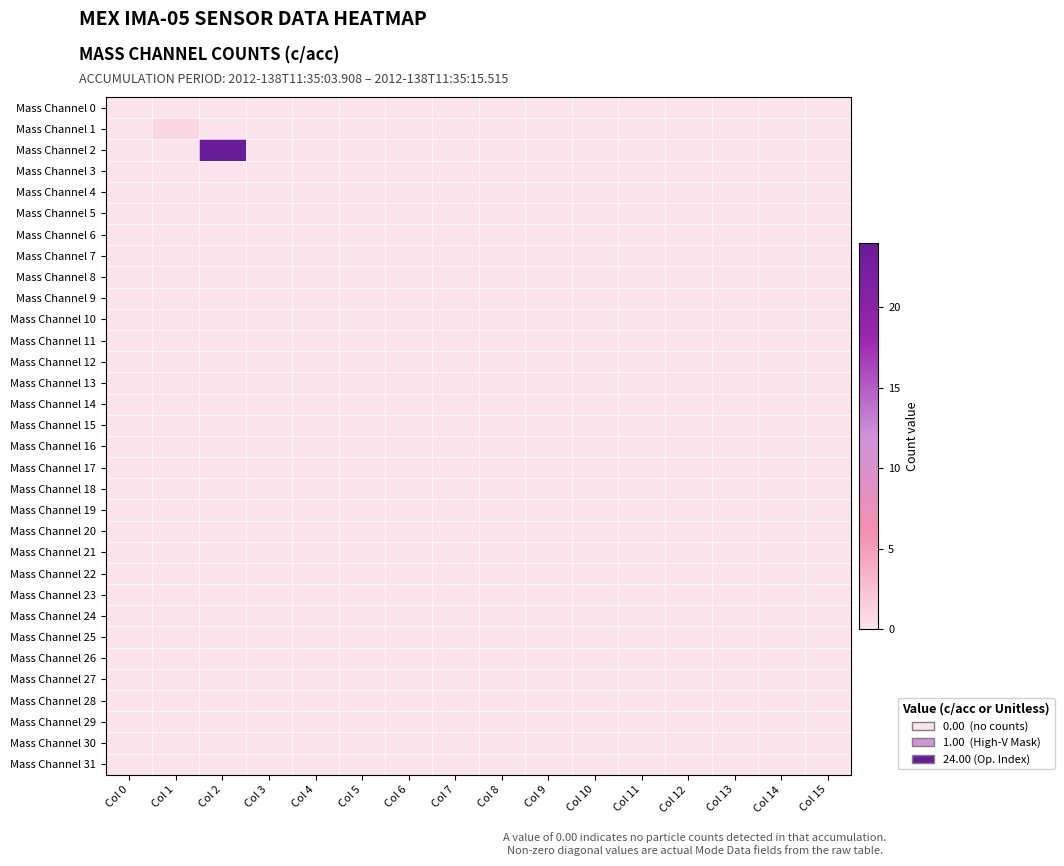

Reading left to right, list all the values displayed in this chart.

Mass Channel 0: Col 0=0	Col 1=0	Col 2=0	Col 3=0	Col 4=0	Col 5=0	Col 6=0	Col 7=0	Col 8=0	Col 9=0	Col 10=0	Col 11=0	Col 12=0	Col 13=0	Col 14=0	Col 15=0
Mass Channel 1: Col 0=0	Col 1=1	Col 2=0	Col 3=0	Col 4=0	Col 5=0	Col 6=0	Col 7=0	Col 8=0	Col 9=0	Col 10=0	Col 11=0	Col 12=0	Col 13=0	Col 14=0	Col 15=0
Mass Channel 2: Col 0=0	Col 1=0	Col 2=24	Col 3=0	Col 4=0	Col 5=0	Col 6=0	Col 7=0	Col 8=0	Col 9=0	Col 10=0	Col 11=0	Col 12=0	Col 13=0	Col 14=0	Col 15=0
Mass Channel 3: Col 0=0	Col 1=0	Col 2=0	Col 3=0	Col 4=0	Col 5=0	Col 6=0	Col 7=0	Col 8=0	Col 9=0	Col 10=0	Col 11=0	Col 12=0	Col 13=0	Col 14=0	Col 15=0
Mass Channel 4: Col 0=0	Col 1=0	Col 2=0	Col 3=0	Col 4=0	Col 5=0	Col 6=0	Col 7=0	Col 8=0	Col 9=0	Col 10=0	Col 11=0	Col 12=0	Col 13=0	Col 14=0	Col 15=0
Mass Channel 5: Col 0=0	Col 1=0	Col 2=0	Col 3=0	Col 4=0	Col 5=0	Col 6=0	Col 7=0	Col 8=0	Col 9=0	Col 10=0	Col 11=0	Col 12=0	Col 13=0	Col 14=0	Col 15=0
Mass Channel 6: Col 0=0	Col 1=0	Col 2=0	Col 3=0	Col 4=0	Col 5=0	Col 6=0	Col 7=0	Col 8=0	Col 9=0	Col 10=0	Col 11=0	Col 12=0	Col 13=0	Col 14=0	Col 15=0
Mass Channel 7: Col 0=0	Col 1=0	Col 2=0	Col 3=0	Col 4=0	Col 5=0	Col 6=0	Col 7=0	Col 8=0	Col 9=0	Col 10=0	Col 11=0	Col 12=0	Col 13=0	Col 14=0	Col 15=0
Mass Channel 8: Col 0=0	Col 1=0	Col 2=0	Col 3=0	Col 4=0	Col 5=0	Col 6=0	Col 7=0	Col 8=0	Col 9=0	Col 10=0	Col 11=0	Col 12=0	Col 13=0	Col 14=0	Col 15=0
Mass Channel 9: Col 0=0	Col 1=0	Col 2=0	Col 3=0	Col 4=0	Col 5=0	Col 6=0	Col 7=0	Col 8=0	Col 9=0	Col 10=0	Col 11=0	Col 12=0	Col 13=0	Col 14=0	Col 15=0
Mass Channel 10: Col 0=0	Col 1=0	Col 2=0	Col 3=0	Col 4=0	Col 5=0	Col 6=0	Col 7=0	Col 8=0	Col 9=0	Col 10=0	Col 11=0	Col 12=0	Col 13=0	Col 14=0	Col 15=0
Mass Channel 11: Col 0=0	Col 1=0	Col 2=0	Col 3=0	Col 4=0	Col 5=0	Col 6=0	Col 7=0	Col 8=0	Col 9=0	Col 10=0	Col 11=0	Col 12=0	Col 13=0	Col 14=0	Col 15=0
Mass Channel 12: Col 0=0	Col 1=0	Col 2=0	Col 3=0	Col 4=0	Col 5=0	Col 6=0	Col 7=0	Col 8=0	Col 9=0	Col 10=0	Col 11=0	Col 12=0	Col 13=0	Col 14=0	Col 15=0
Mass Channel 13: Col 0=0	Col 1=0	Col 2=0	Col 3=0	Col 4=0	Col 5=0	Col 6=0	Col 7=0	Col 8=0	Col 9=0	Col 10=0	Col 11=0	Col 12=0	Col 13=0	Col 14=0	Col 15=0
Mass Channel 14: Col 0=0	Col 1=0	Col 2=0	Col 3=0	Col 4=0	Col 5=0	Col 6=0	Col 7=0	Col 8=0	Col 9=0	Col 10=0	Col 11=0	Col 12=0	Col 13=0	Col 14=0	Col 15=0
Mass Channel 15: Col 0=0	Col 1=0	Col 2=0	Col 3=0	Col 4=0	Col 5=0	Col 6=0	Col 7=0	Col 8=0	Col 9=0	Col 10=0	Col 11=0	Col 12=0	Col 13=0	Col 14=0	Col 15=0
Mass Channel 16: Col 0=0	Col 1=0	Col 2=0	Col 3=0	Col 4=0	Col 5=0	Col 6=0	Col 7=0	Col 8=0	Col 9=0	Col 10=0	Col 11=0	Col 12=0	Col 13=0	Col 14=0	Col 15=0
Mass Channel 17: Col 0=0	Col 1=0	Col 2=0	Col 3=0	Col 4=0	Col 5=0	Col 6=0	Col 7=0	Col 8=0	Col 9=0	Col 10=0	Col 11=0	Col 12=0	Col 13=0	Col 14=0	Col 15=0
Mass Channel 18: Col 0=0	Col 1=0	Col 2=0	Col 3=0	Col 4=0	Col 5=0	Col 6=0	Col 7=0	Col 8=0	Col 9=0	Col 10=0	Col 11=0	Col 12=0	Col 13=0	Col 14=0	Col 15=0
Mass Channel 19: Col 0=0	Col 1=0	Col 2=0	Col 3=0	Col 4=0	Col 5=0	Col 6=0	Col 7=0	Col 8=0	Col 9=0	Col 10=0	Col 11=0	Col 12=0	Col 13=0	Col 14=0	Col 15=0
Mass Channel 20: Col 0=0	Col 1=0	Col 2=0	Col 3=0	Col 4=0	Col 5=0	Col 6=0	Col 7=0	Col 8=0	Col 9=0	Col 10=0	Col 11=0	Col 12=0	Col 13=0	Col 14=0	Col 15=0
Mass Channel 21: Col 0=0	Col 1=0	Col 2=0	Col 3=0	Col 4=0	Col 5=0	Col 6=0	Col 7=0	Col 8=0	Col 9=0	Col 10=0	Col 11=0	Col 12=0	Col 13=0	Col 14=0	Col 15=0
Mass Channel 22: Col 0=0	Col 1=0	Col 2=0	Col 3=0	Col 4=0	Col 5=0	Col 6=0	Col 7=0	Col 8=0	Col 9=0	Col 10=0	Col 11=0	Col 12=0	Col 13=0	Col 14=0	Col 15=0
Mass Channel 23: Col 0=0	Col 1=0	Col 2=0	Col 3=0	Col 4=0	Col 5=0	Col 6=0	Col 7=0	Col 8=0	Col 9=0	Col 10=0	Col 11=0	Col 12=0	Col 13=0	Col 14=0	Col 15=0
Mass Channel 24: Col 0=0	Col 1=0	Col 2=0	Col 3=0	Col 4=0	Col 5=0	Col 6=0	Col 7=0	Col 8=0	Col 9=0	Col 10=0	Col 11=0	Col 12=0	Col 13=0	Col 14=0	Col 15=0
Mass Channel 25: Col 0=0	Col 1=0	Col 2=0	Col 3=0	Col 4=0	Col 5=0	Col 6=0	Col 7=0	Col 8=0	Col 9=0	Col 10=0	Col 11=0	Col 12=0	Col 13=0	Col 14=0	Col 15=0
Mass Channel 26: Col 0=0	Col 1=0	Col 2=0	Col 3=0	Col 4=0	Col 5=0	Col 6=0	Col 7=0	Col 8=0	Col 9=0	Col 10=0	Col 11=0	Col 12=0	Col 13=0	Col 14=0	Col 15=0
Mass Channel 27: Col 0=0	Col 1=0	Col 2=0	Col 3=0	Col 4=0	Col 5=0	Col 6=0	Col 7=0	Col 8=0	Col 9=0	Col 10=0	Col 11=0	Col 12=0	Col 13=0	Col 14=0	Col 15=0
Mass Channel 28: Col 0=0	Col 1=0	Col 2=0	Col 3=0	Col 4=0	Col 5=0	Col 6=0	Col 7=0	Col 8=0	Col 9=0	Col 10=0	Col 11=0	Col 12=0	Col 13=0	Col 14=0	Col 15=0
Mass Channel 29: Col 0=0	Col 1=0	Col 2=0	Col 3=0	Col 4=0	Col 5=0	Col 6=0	Col 7=0	Col 8=0	Col 9=0	Col 10=0	Col 11=0	Col 12=0	Col 13=0	Col 14=0	Col 15=0
Mass Channel 30: Col 0=0	Col 1=0	Col 2=0	Col 3=0	Col 4=0	Col 5=0	Col 6=0	Col 7=0	Col 8=0	Col 9=0	Col 10=0	Col 11=0	Col 12=0	Col 13=0	Col 14=0	Col 15=0
Mass Channel 31: Col 0=0	Col 1=0	Col 2=0	Col 3=0	Col 4=0	Col 5=0	Col 6=0	Col 7=0	Col 8=0	Col 9=0	Col 10=0	Col 11=0	Col 12=0	Col 13=0	Col 14=0	Col 15=0